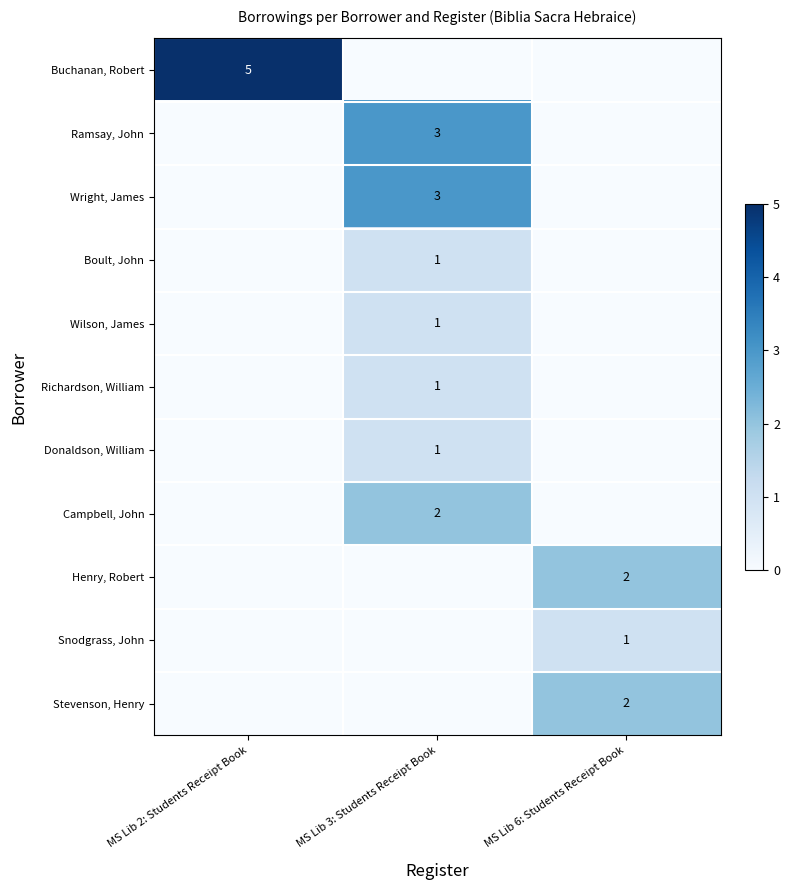

What is the total value across all series at MS Lib 2: Students Receipt Book?

5